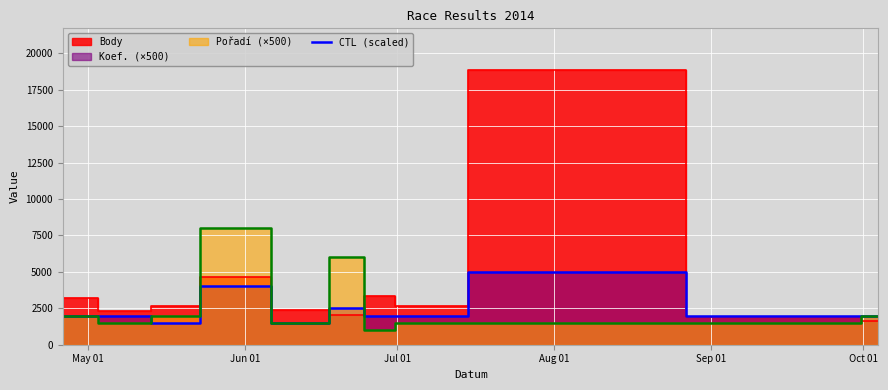

How many interior local valleys (lower than both neighbors) does the data have?

2